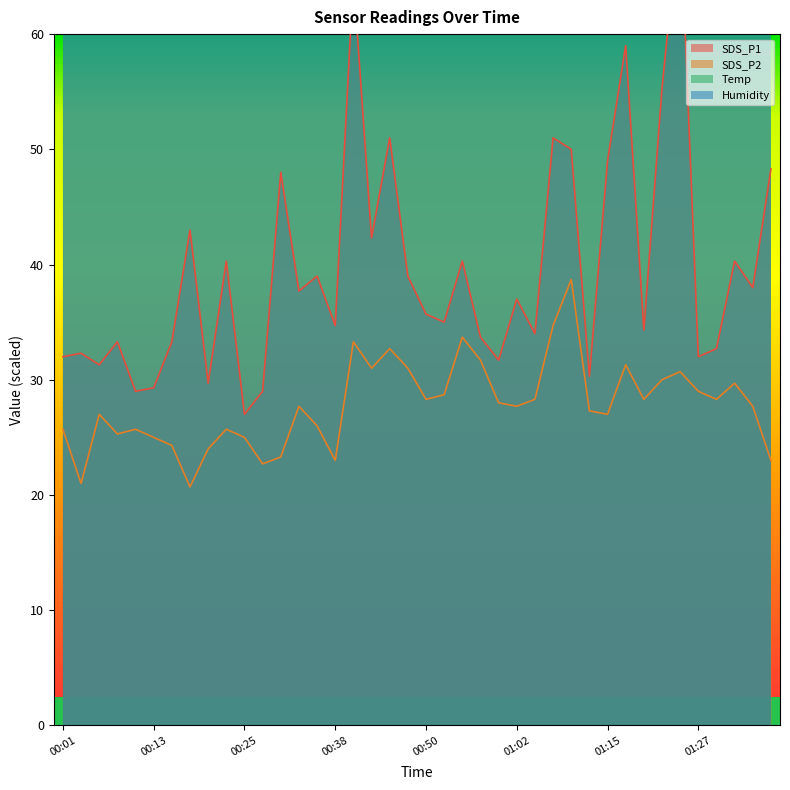

At which label is Temp closest to 214?

01:07